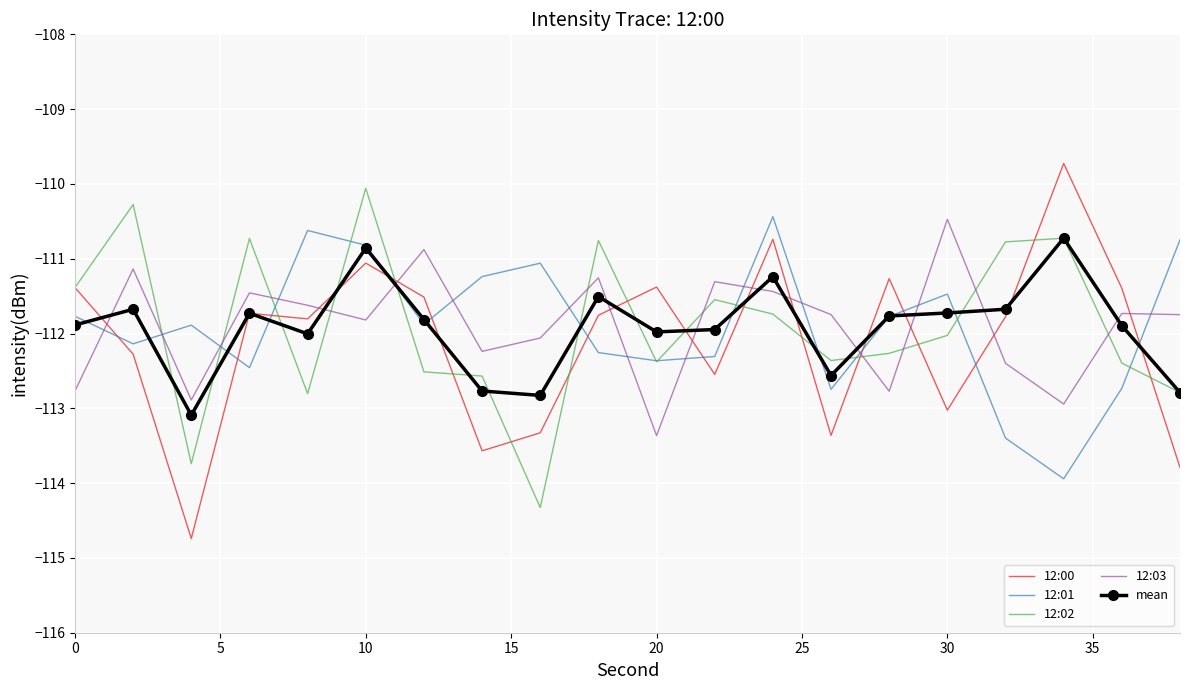

What is the highest value of the 12:03 series?

-110.5